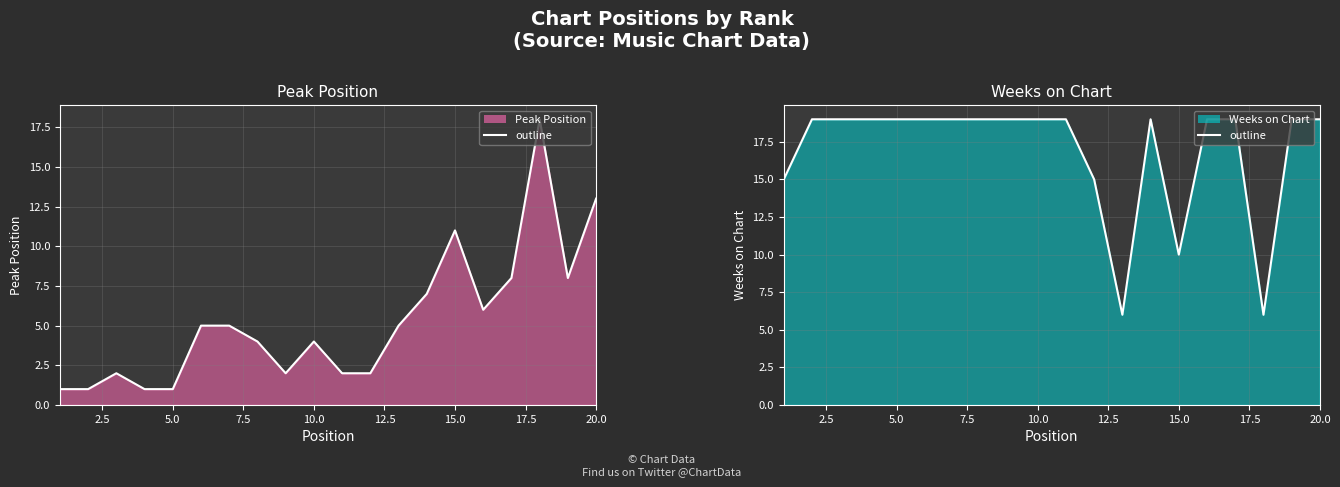

Which series has the largest total across all categories?

Weeks on Chart